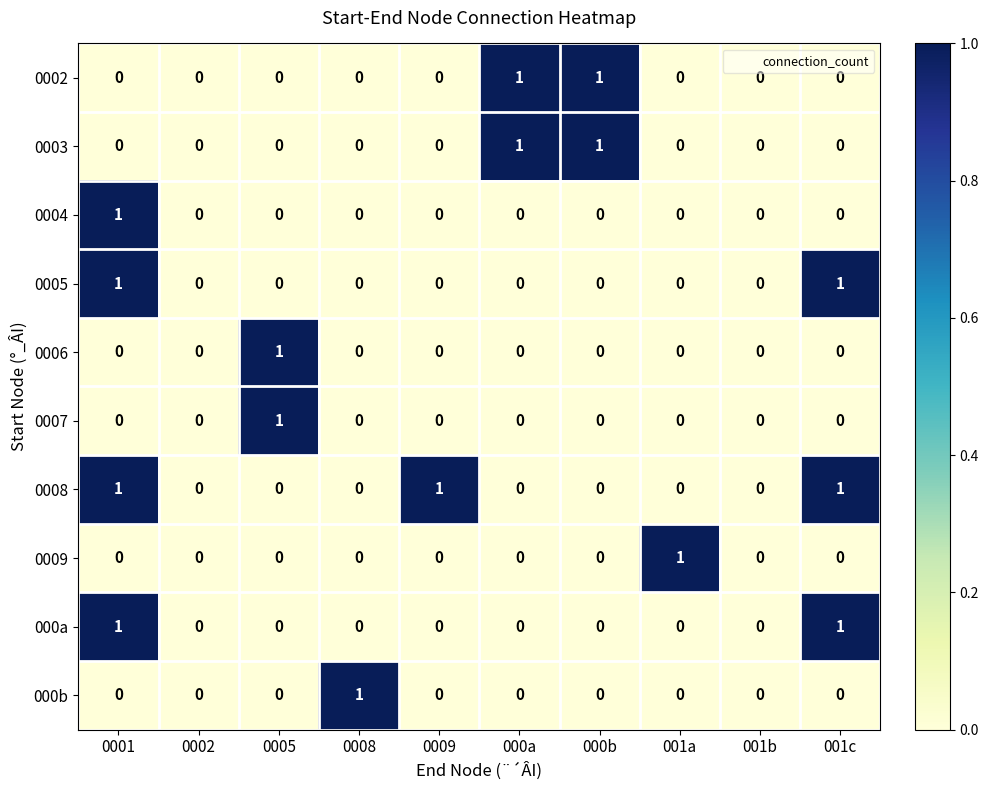

What is the total value across all series at 001c?

3